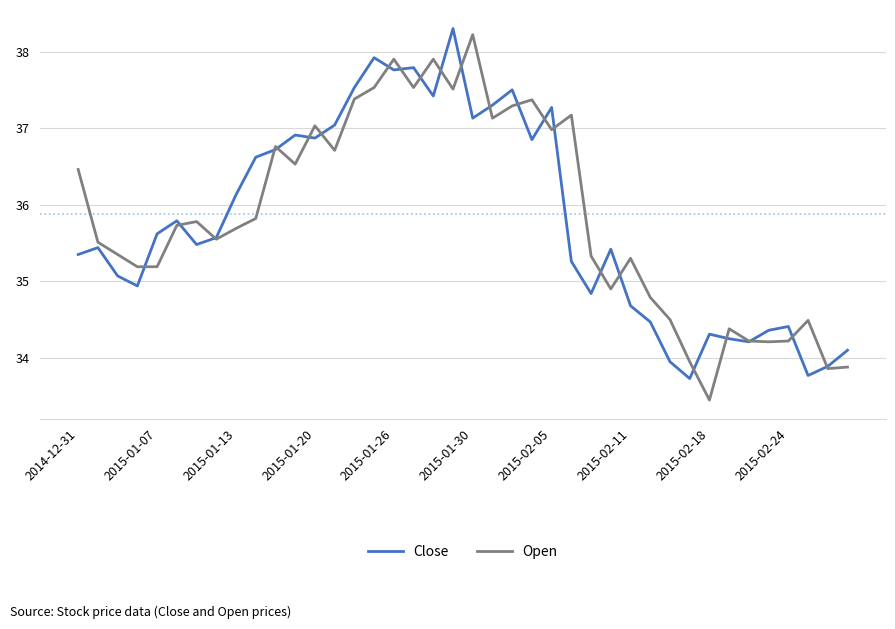

What is the maximum value for Open?

38.2